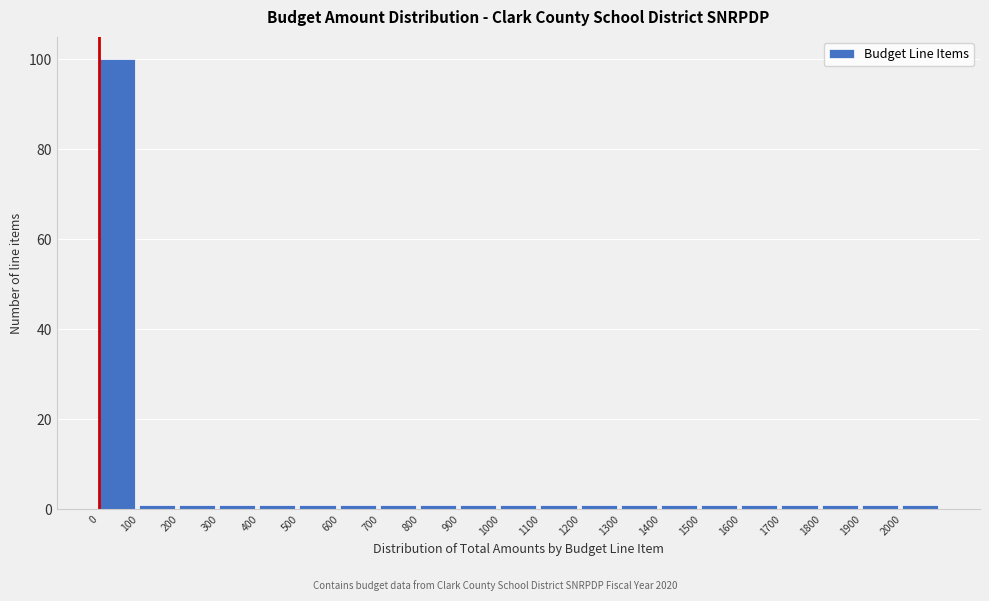

How tall is the bar that spans 0 to 100 on the x-axis? The values are not printed on the chart, so give them approximately, as read against the axis.

100